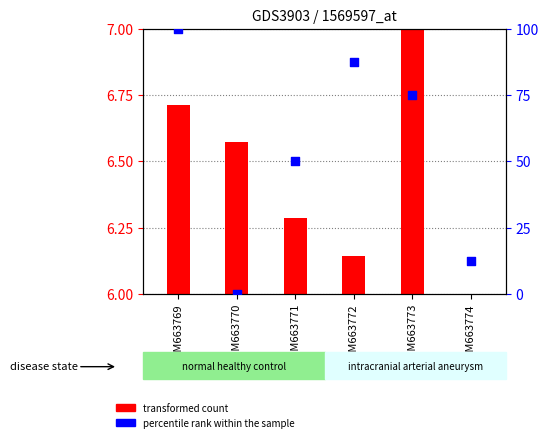

Which series reaches the maximum Y coordinate?

percentile rank within the sample